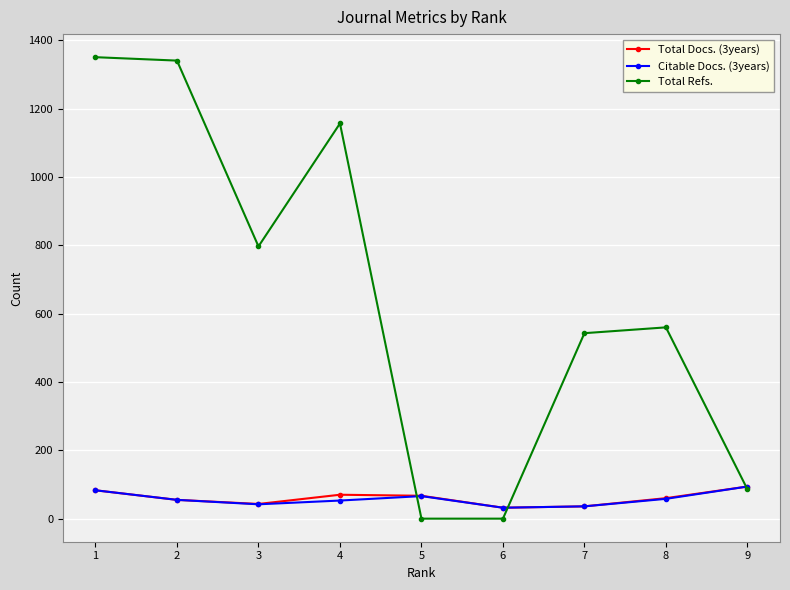

How many data points in Citable Docs. (3years) are less than 55?

4